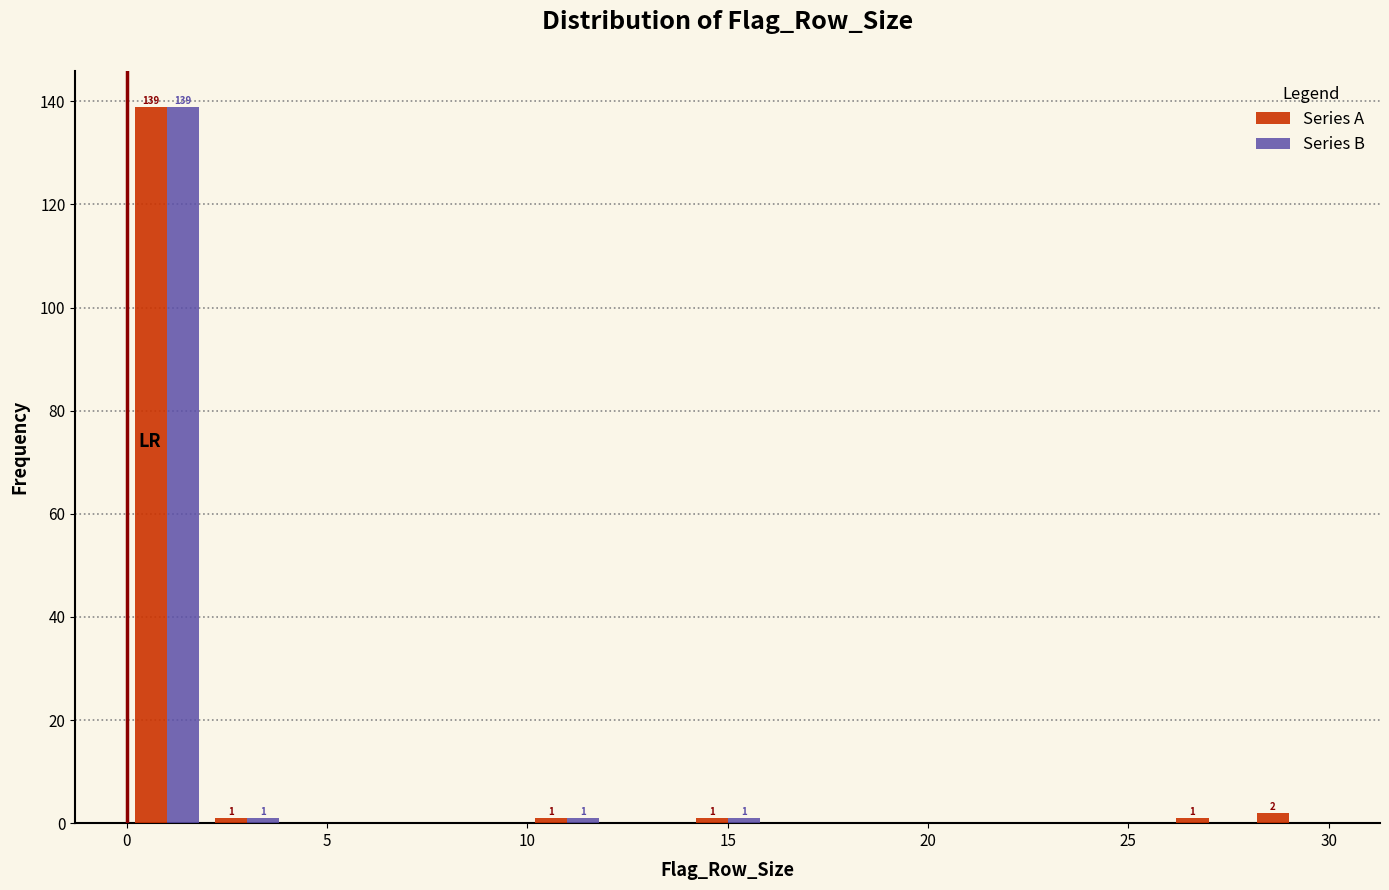

In the Series A series, which range on the x-axis has the tallest bar?

0 to 2